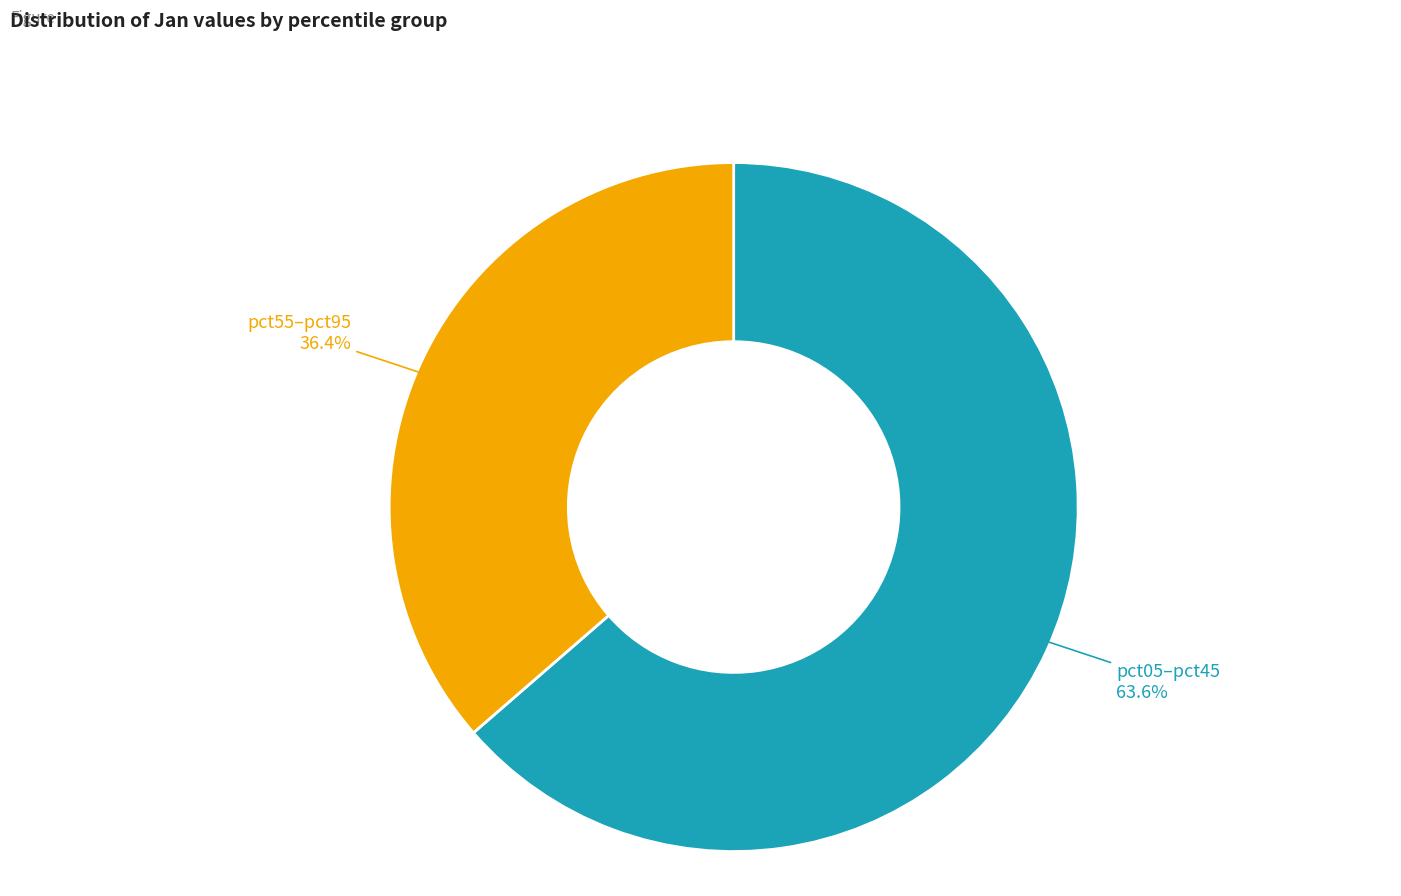

Is there a majority slice in this chart?

Yes